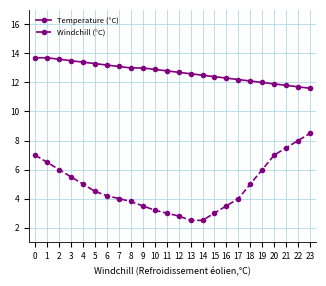

True or false: Temperature (°C) and Windchill (°C) intersect in this chart.

False